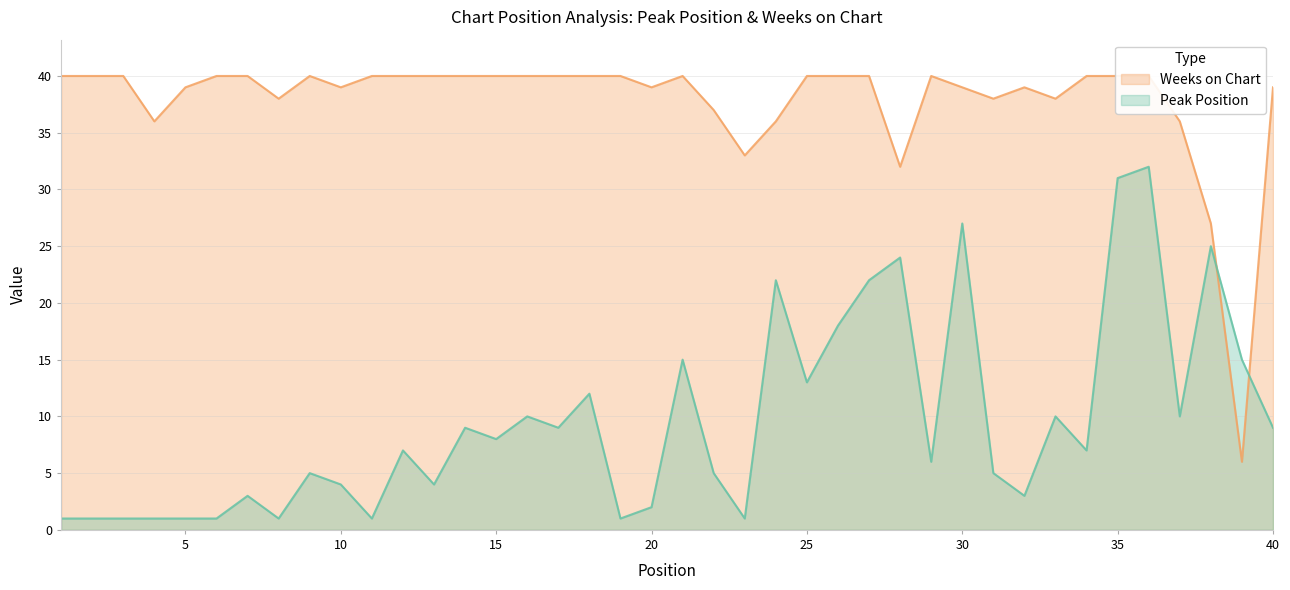

True or false: Weeks on Chart and Peak Position cross at least once.

True